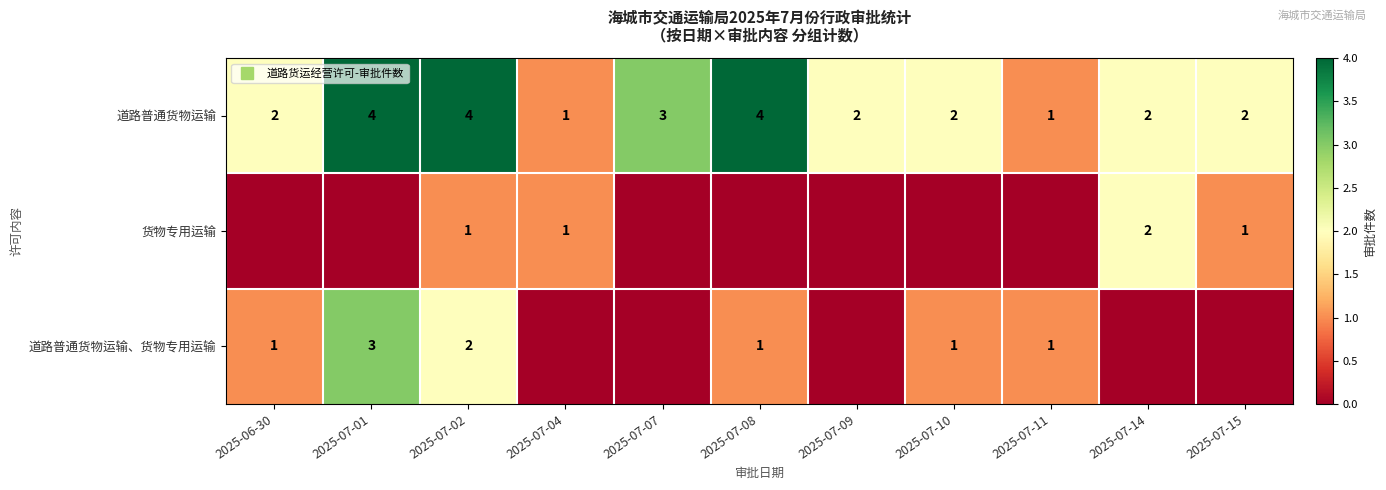

Rank the series at 2025-07-08 from lowest to highest value.

货物专用运输, 道路普通货物运输、货物专用运输, 道路普通货物运输